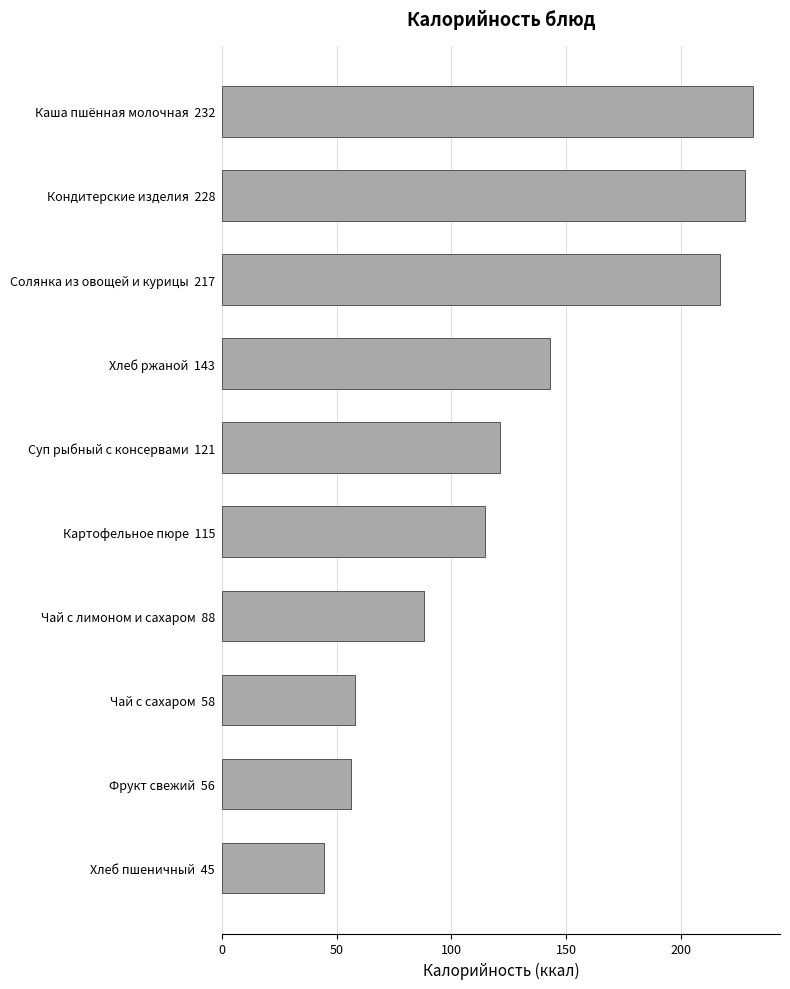

Does the chart contain any negative values?

No